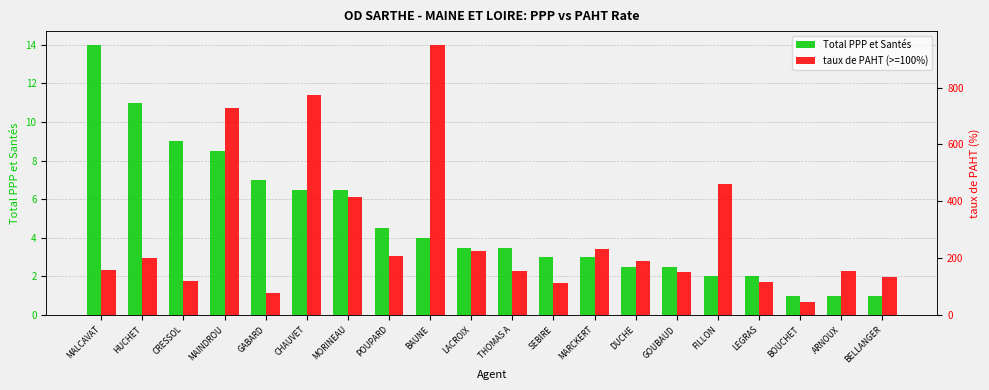

What is the sum of all taux de PAHT (>=100%) values?

5617.4